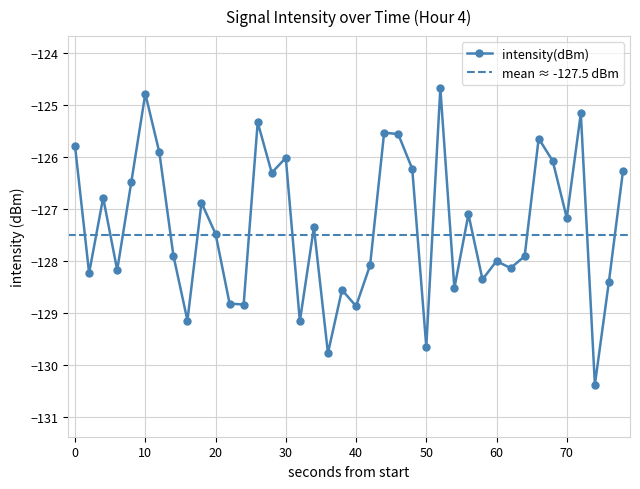

What is the greatest value displayed?

-124.7